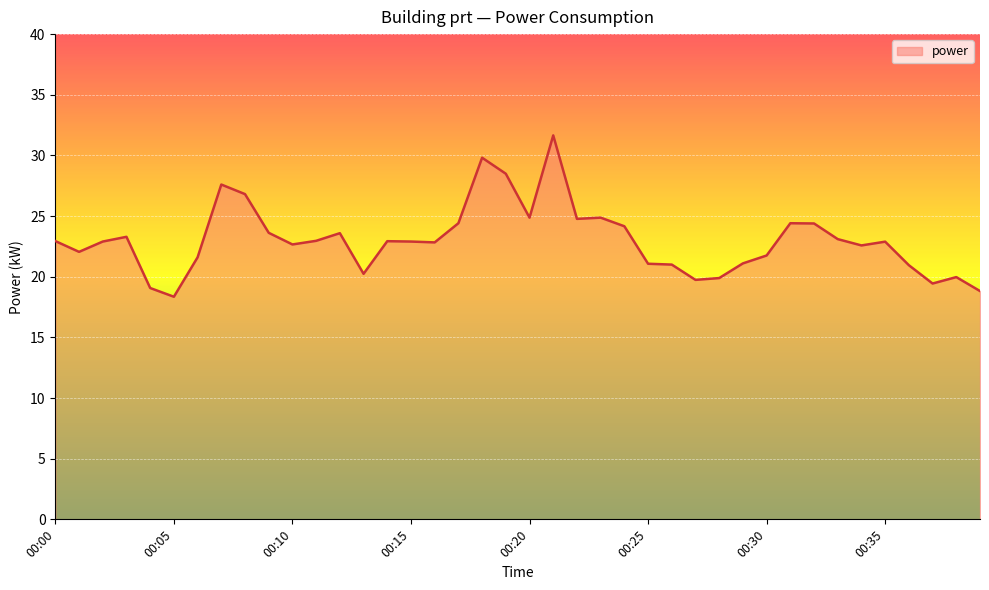

What is the difference between the maximum and minimum values?

13.3